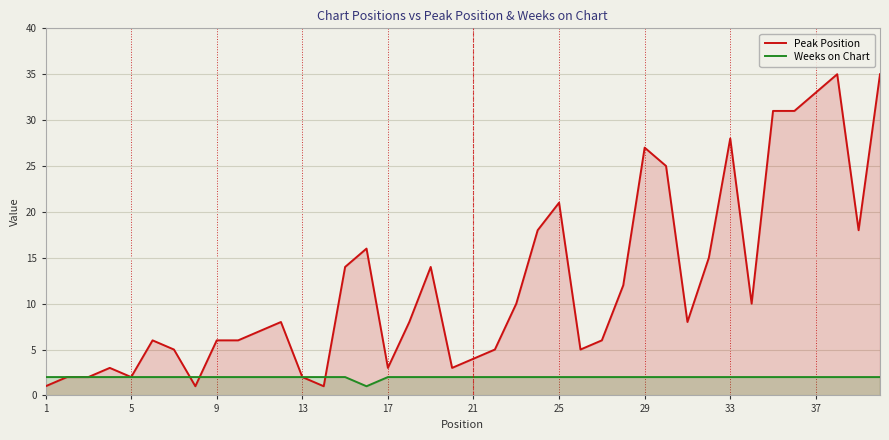

Rank the series by their average value, from highest to lowest.

Peak Position, Weeks on Chart